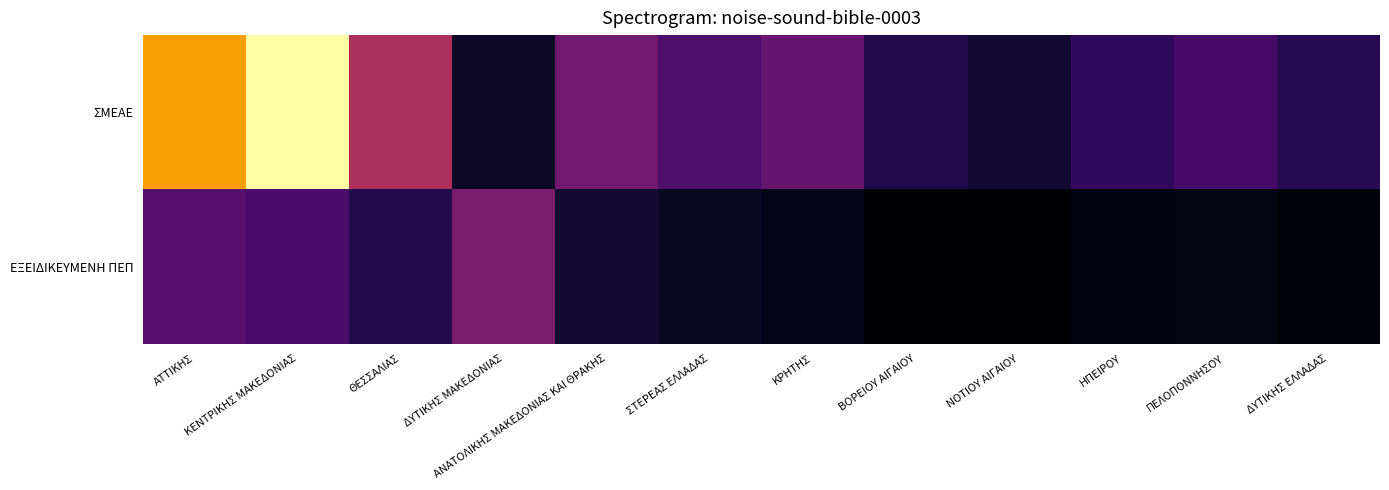

Reading right to left, transcribe all the data shown in this chart.

ΣΜΕΑΕ: ΔΥΤΙΚΗΣ ΕΛΛΑΔΑΣ=19	ΠΕΛΟΠΟΝΝΗΣΟΥ=27	ΗΠΕΙΡΟΥ=22	ΝΟΤΙΟΥ ΑΙΓΑΙΟΥ=14	ΒΟΡΕΙΟΥ ΑΙΓΑΙΟΥ=18	ΚΡΗΤΗΣ=35	ΣΤΕΡΕΑΣ ΕΛΛΑΔΑΣ=29	ΑΝΑΤΟΛΙΚΗΣ ΜΑΚΕΔΟΝΙΑΣ ΚΑΙ ΘΡΑΚΗΣ=38	ΔΥΤΙΚΗΣ ΜΑΚΕΔΟΝΙΑΣ=12	ΘΕΣΣΑΛΙΑΣ=54	ΚΕΝΤΡΙΚΗΣ ΜΑΚΕΔΟΝΙΑΣ=112	ΑΤΤΙΚΗΣ=89
ΕΞΕΙΔΙΚΕΥΜΕΝΗ ΠΕΠ: ΔΥΤΙΚΗΣ ΕΛΛΑΔΑΣ=6	ΠΕΛΟΠΟΝΝΗΣΟΥ=8	ΗΠΕΙΡΟΥ=7	ΝΟΤΙΟΥ ΑΙΓΑΙΟΥ=4	ΒΟΡΕΙΟΥ ΑΙΓΑΙΟΥ=5	ΚΡΗΤΗΣ=9	ΣΤΕΡΕΑΣ ΕΛΛΑΔΑΣ=11	ΑΝΑΤΟΛΙΚΗΣ ΜΑΚΕΔΟΝΙΑΣ ΚΑΙ ΘΡΑΚΗΣ=14	ΔΥΤΙΚΗΣ ΜΑΚΕΔΟΝΙΑΣ=41	ΘΕΣΣΑΛΙΑΣ=18	ΚΕΝΤΡΙΚΗΣ ΜΑΚΕΔΟΝΙΑΣ=28	ΑΤΤΙΚΗΣ=31